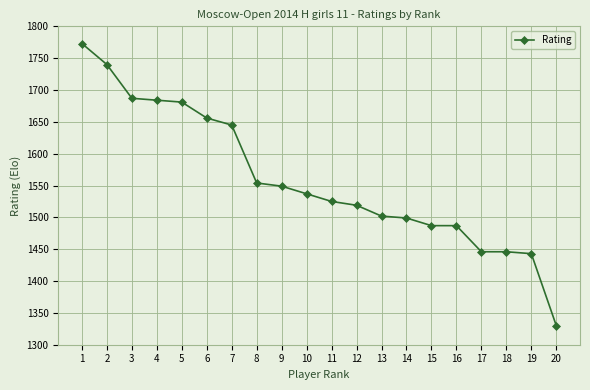

Reading left to right, what are all the values shown in this chart?

1=1773	2=1740	3=1687	4=1684	5=1681	6=1656	7=1645	8=1554	9=1549	10=1537	11=1525	12=1519	13=1502	14=1499	15=1487	16=1487	17=1446	18=1446	19=1443	20=1330